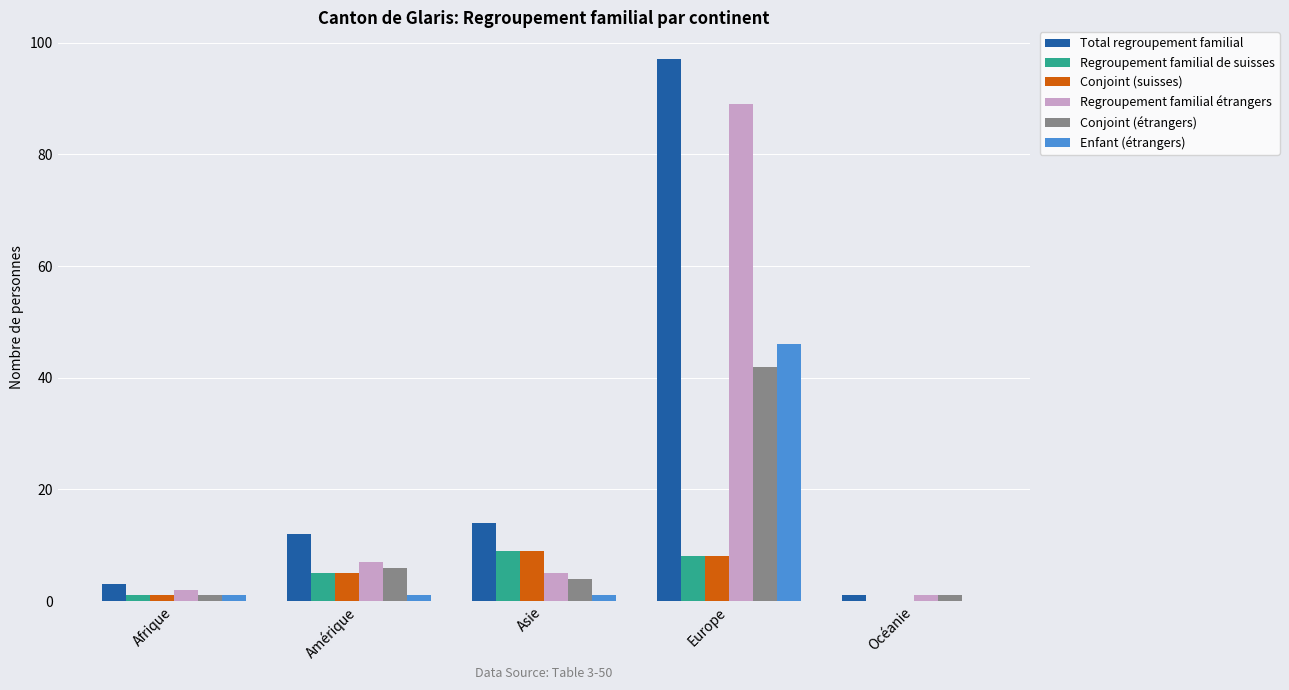

At which label is Regroupement familial de suisses closest to 4?

Amérique